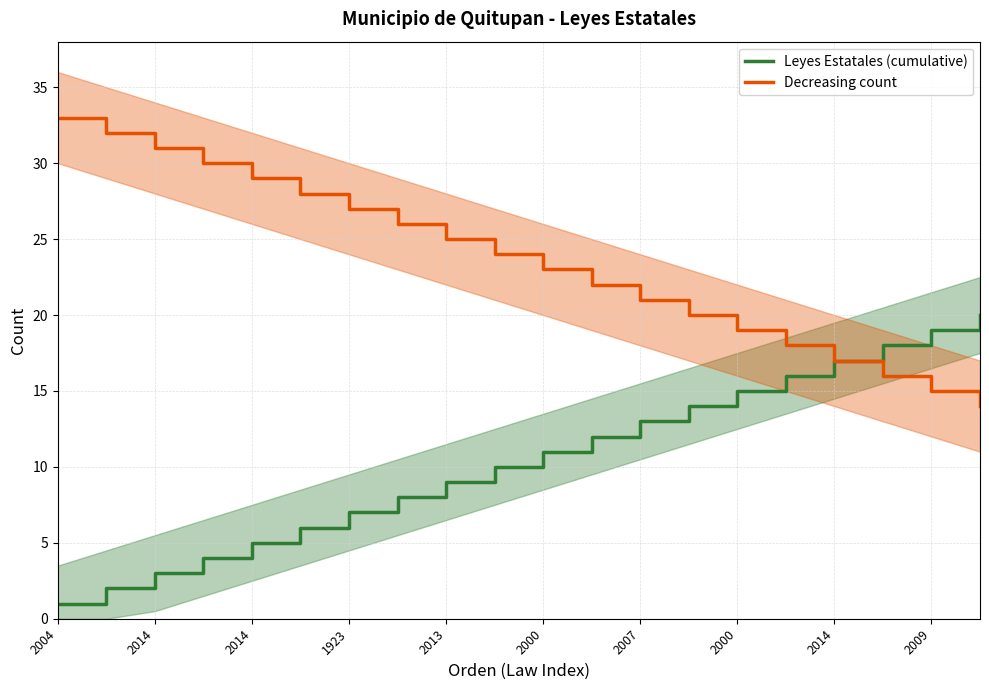

List the labels in order of Leyes Estatales (cumulative) value, smallest first.

2004, 2014, 2014, 1923, 2013, 2000, 2007, 2000, 2014, 2009, 10, 11, 12, 13, 14, 15, 16, 17, 18, 19